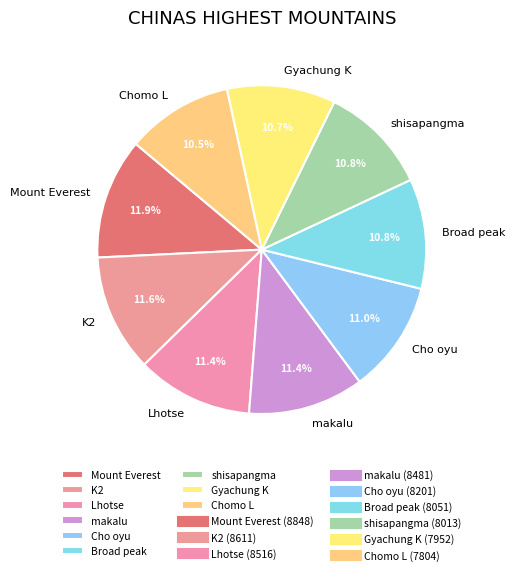

To the nearest percent, what is the difference between the largest and smallest slice percentages?

1%